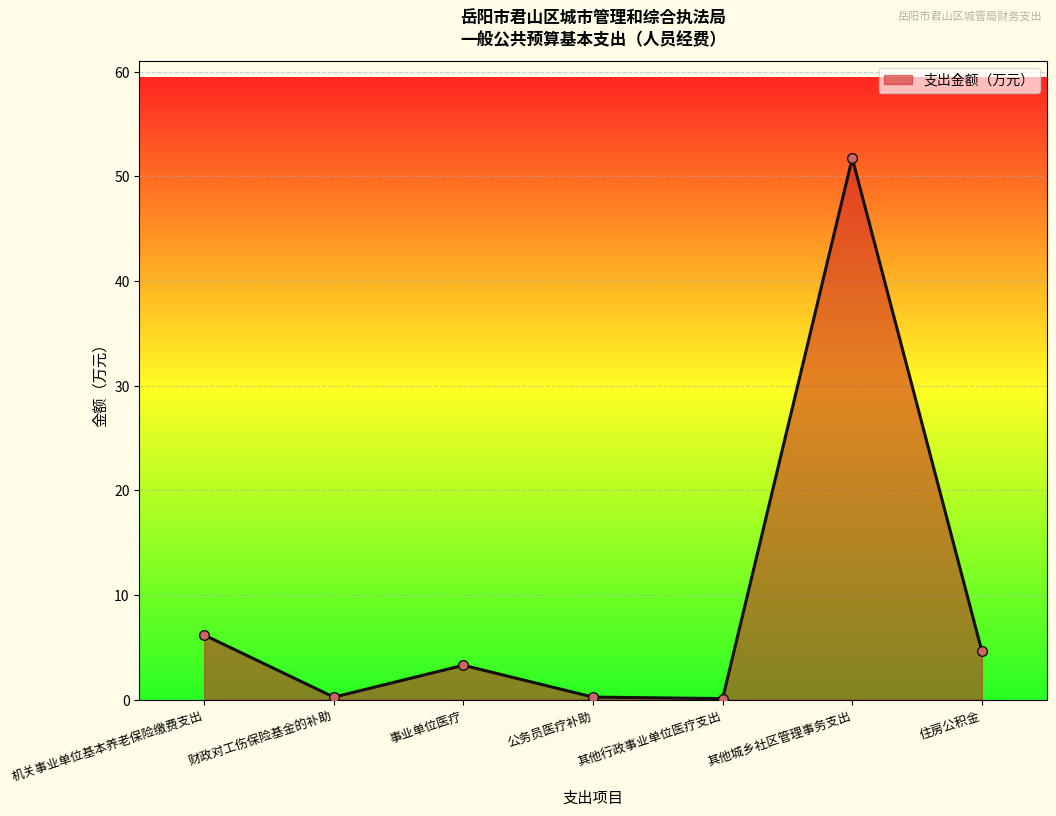

Approximately how many times larger is the value at 其他城乡社区管理事务支出 compared to 机关事业单位基本养老保险缴费支出?

8.4